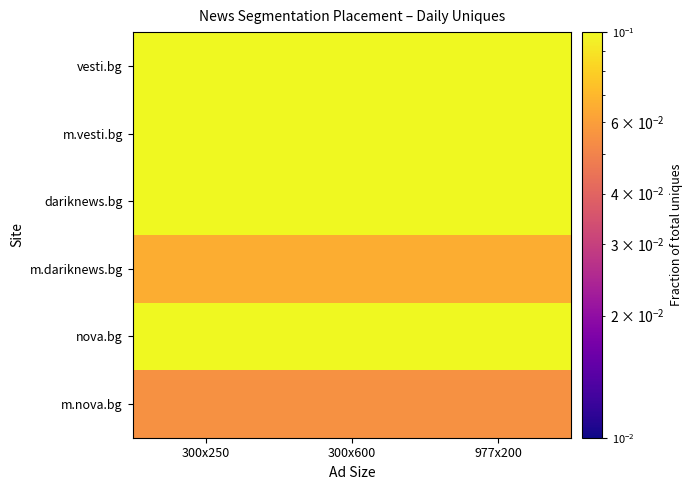

Between 977x200 and 300x250, which is larger?

977x200